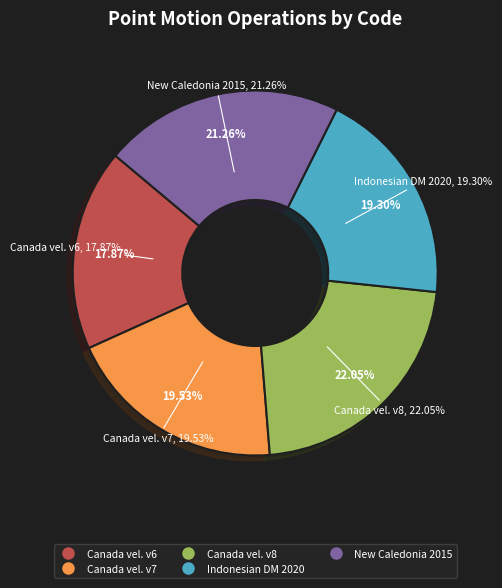

Does New Caledonia velocity model 2015 account for over 50% of the chart?

No